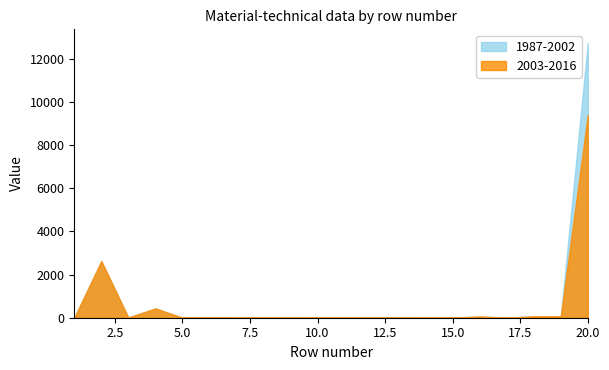

What is the sum of all 2003-2016 values?

12700